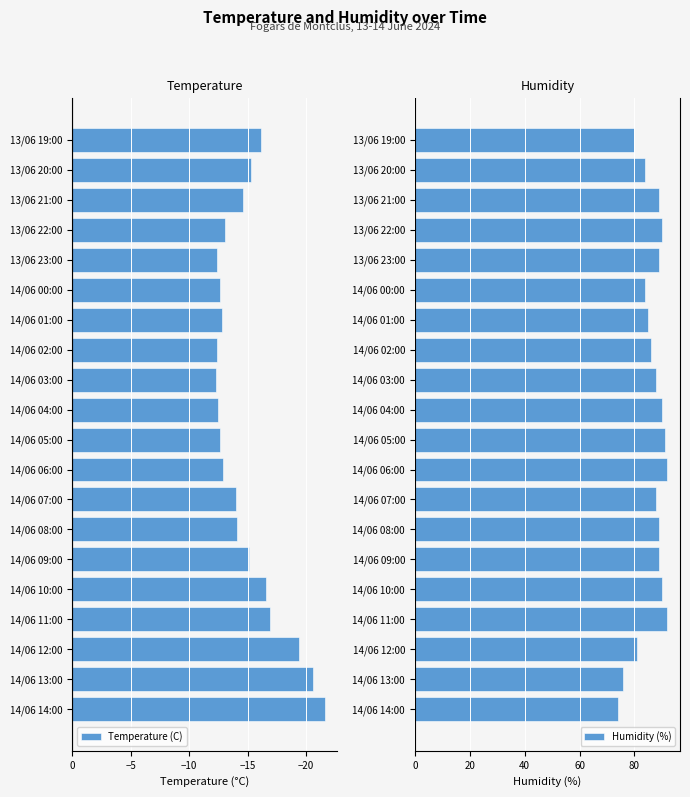

Is it true that Temperature (C) equals -12.3 at 14/06 03:00?

True